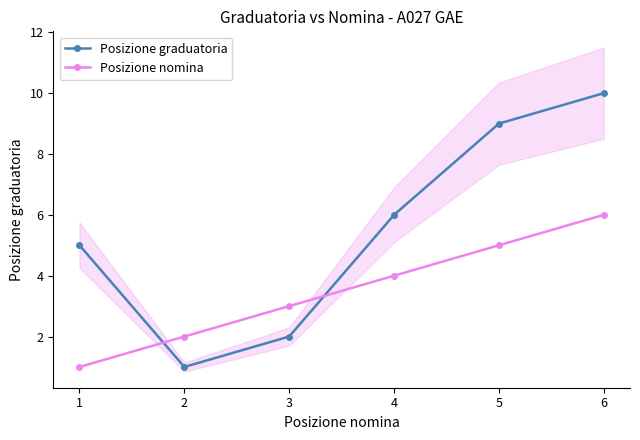

True or false: Posizione nomina and Posizione graduatoria intersect in this chart.

True